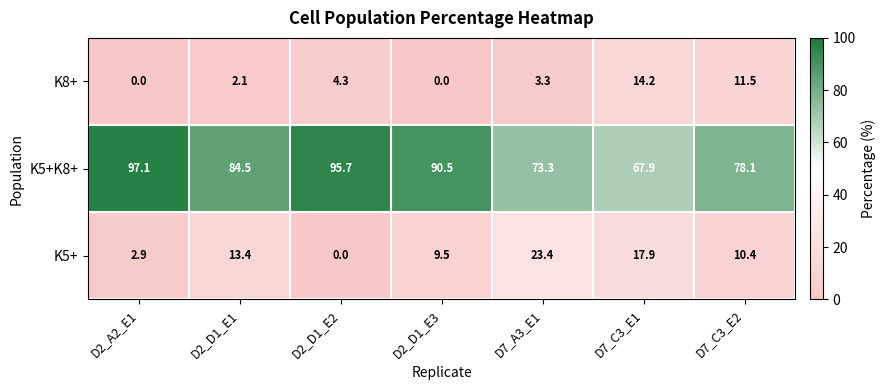

Which series has the largest total across all categories?

K5+K8+